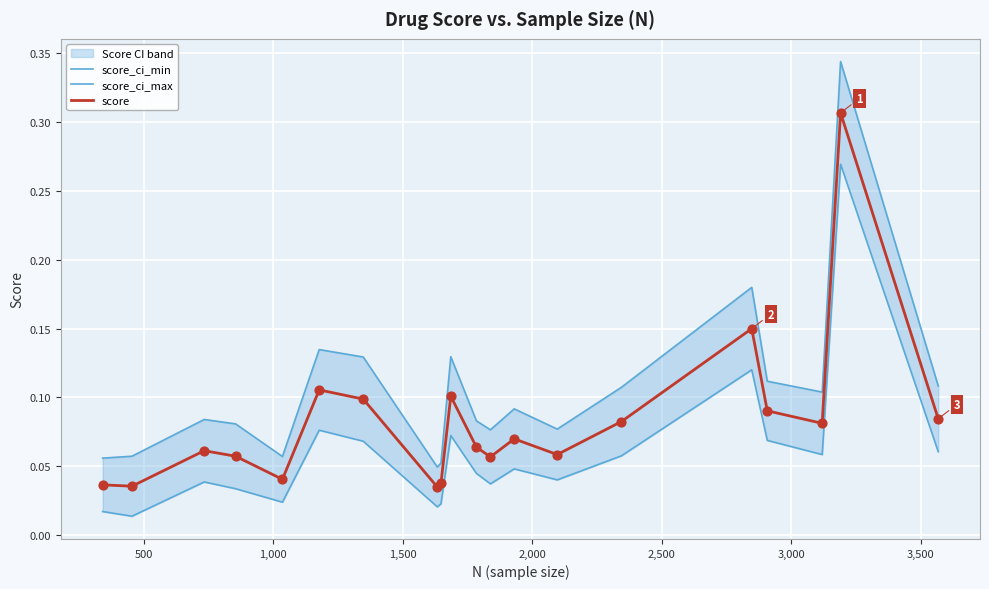

Which series has the largest total across all categories?

score_ci_max